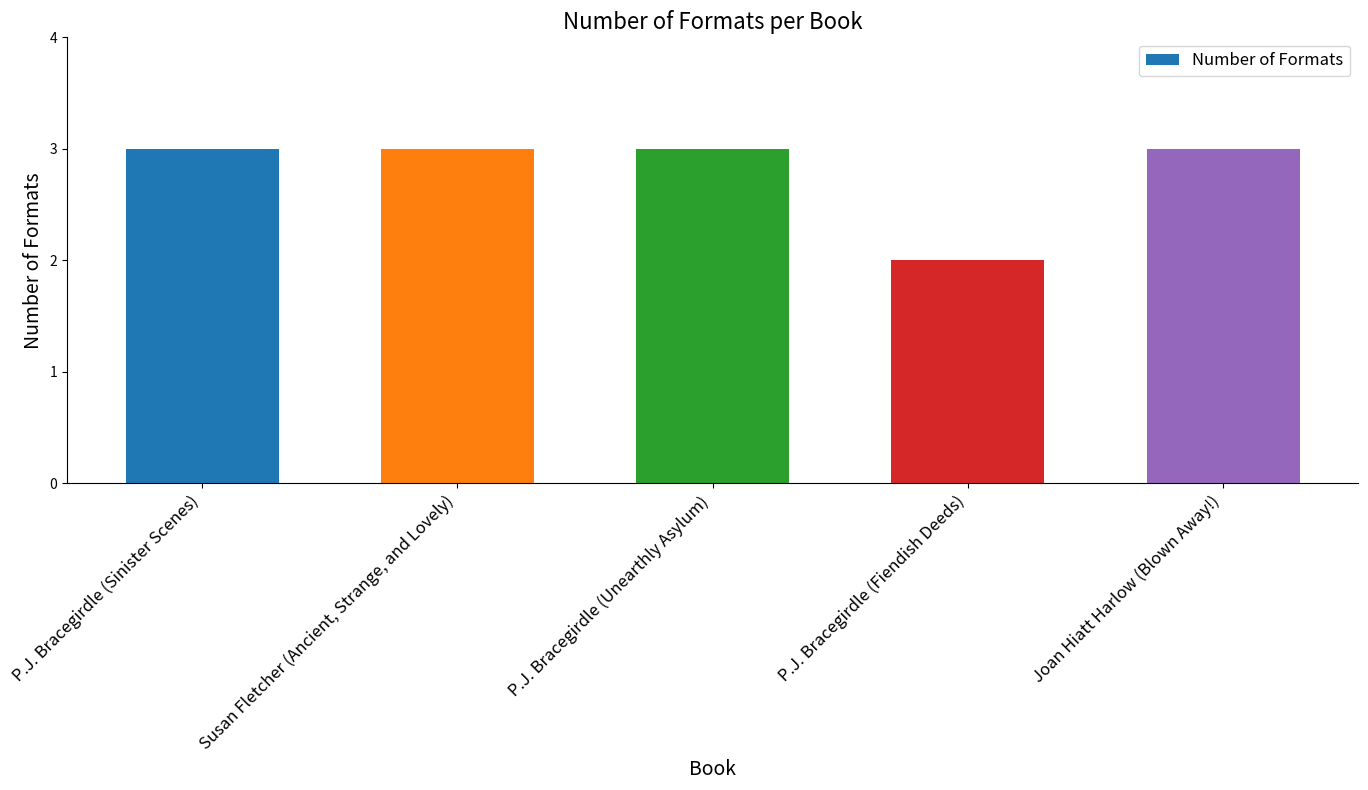

Approximately how many times larger is the value at Susan Fletcher (Ancient, Strange, and Lovely) compared to Joan Hiatt Harlow (Blown Away!)?

1.0